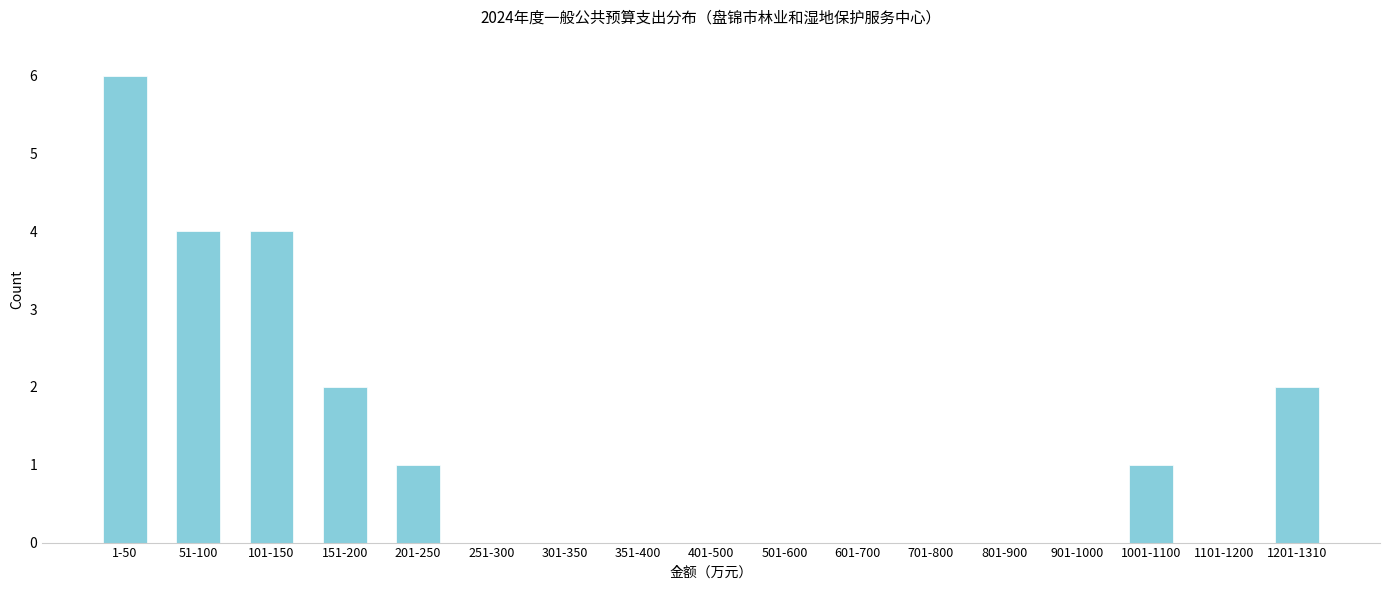

Reading left to right, what are all the values shown in this chart?

1-50=6	51-100=4	101-150=4	151-200=2	201-250=1	251-300=0	301-350=0	351-400=0	401-500=0	501-600=0	601-700=0	701-800=0	801-900=0	901-1000=0	1001-1100=1	1101-1200=0	1201-1310=2